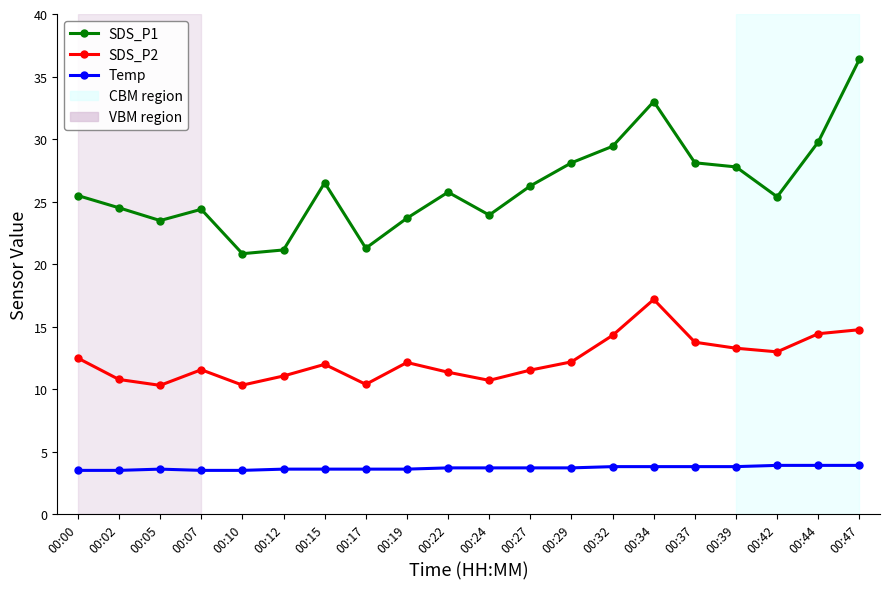

In SDS_P2, how many points are higher than both neighbors (excluding endpoints)?

4